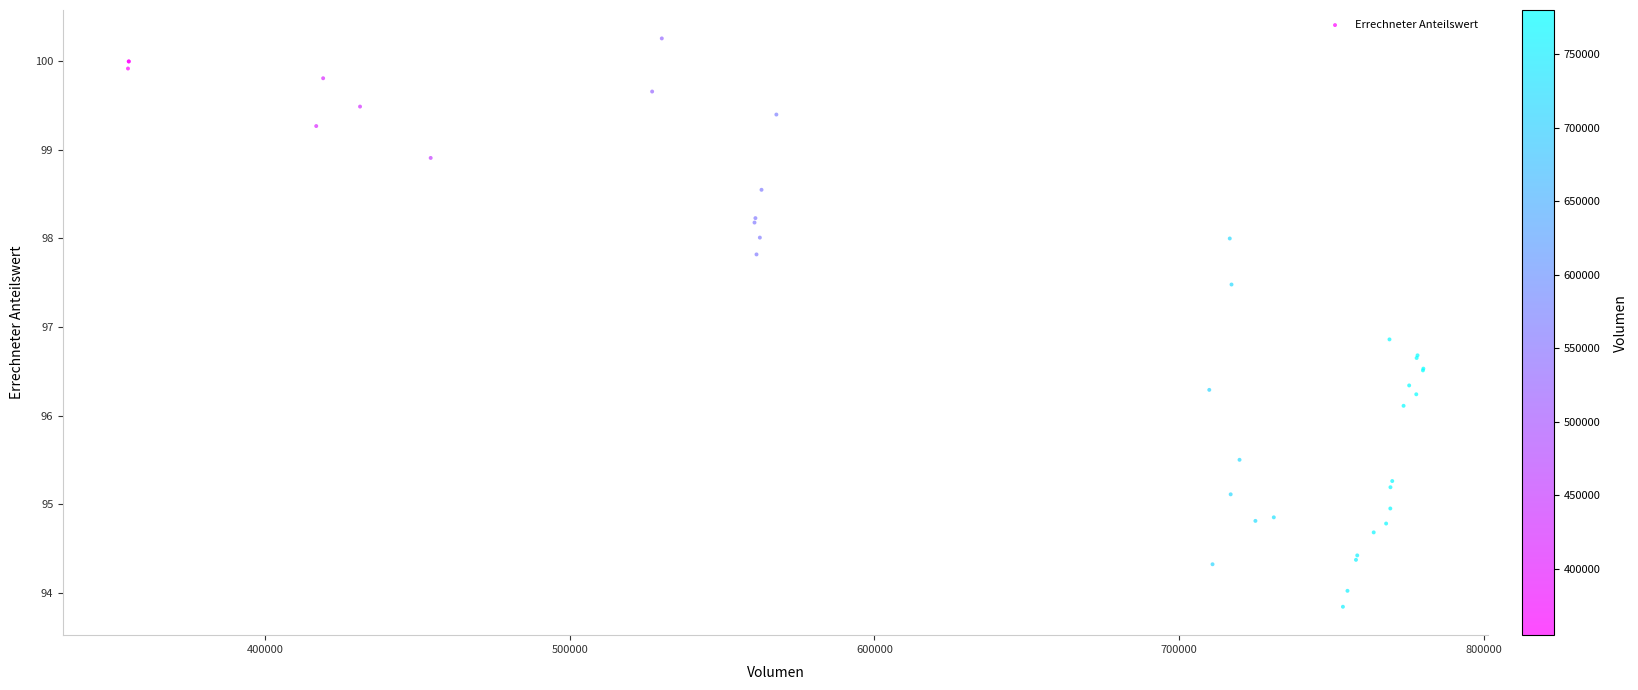

What Y value in the scatter plot is closest to 97?

96.9